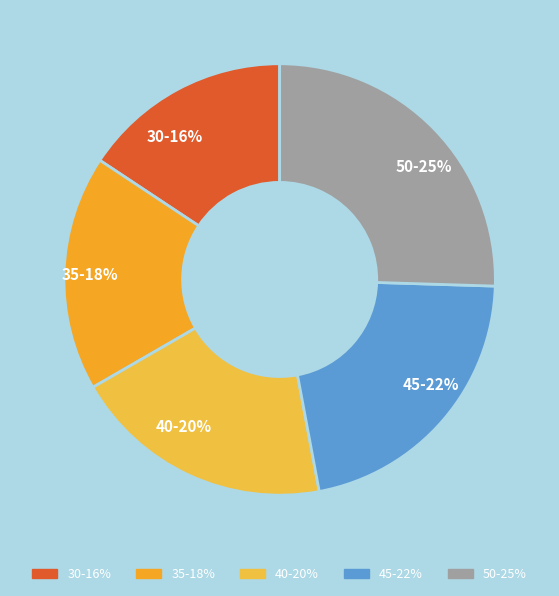

Is 45-22% the majority of the pie?

No